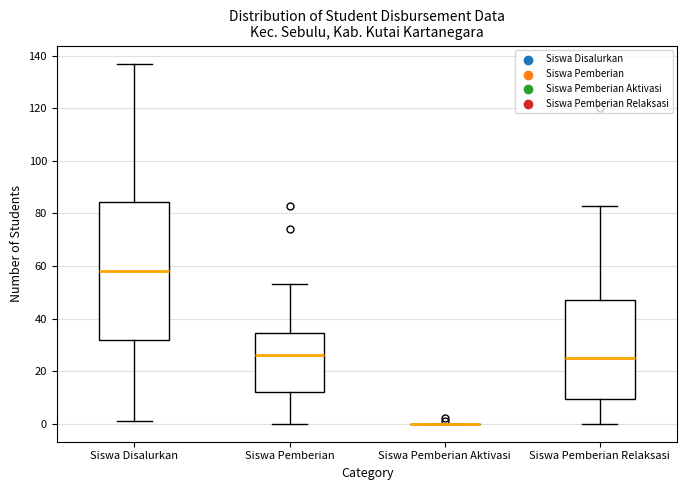

Reading left to right, read every box against the y-axis: the position of its median line, the range the box covers, and the ends of its whiskers. The values are not printed on the chart, so give them approximately, as read against the axis.

Siswa Disalurkan: median 58, box 32 to 84, whiskers 2 to 138
Siswa Pemberian: median 26, box 12 to 34, whiskers 0 to 54
Siswa Pemberian Aktivasi: box collapsed to a line at 0, whiskers 0 to 0
Siswa Pemberian Relaksasi: median 26, box 10 to 48, whiskers 0 to 84